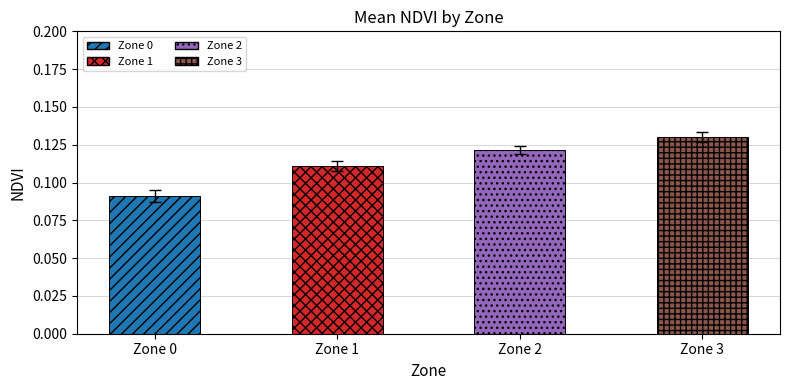

What is the sum of the values at Zone 2 and Zone 3?

0.3